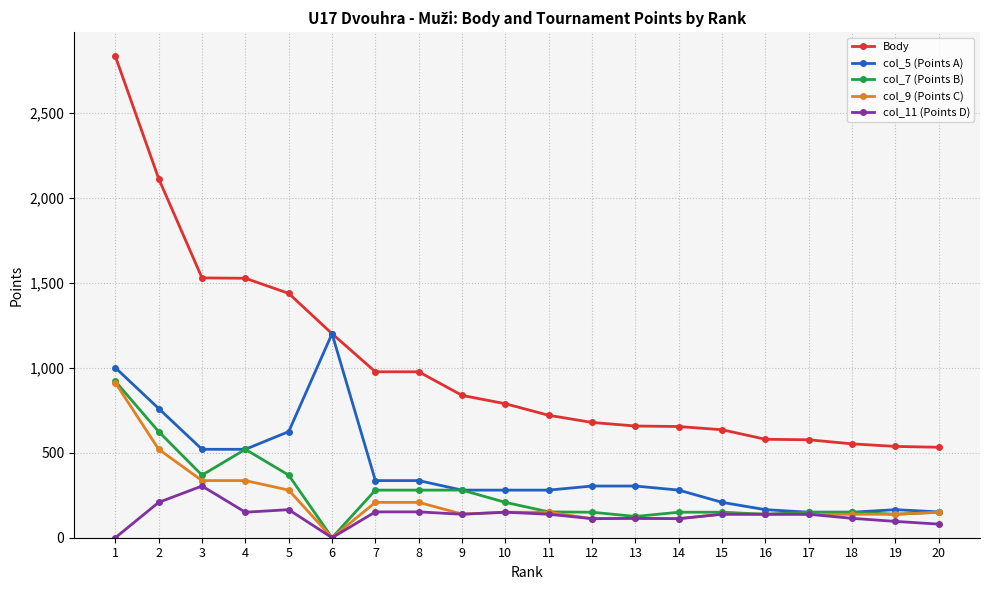

What is the sum of the col_7 (Points B) values at 1 and 9?

1200